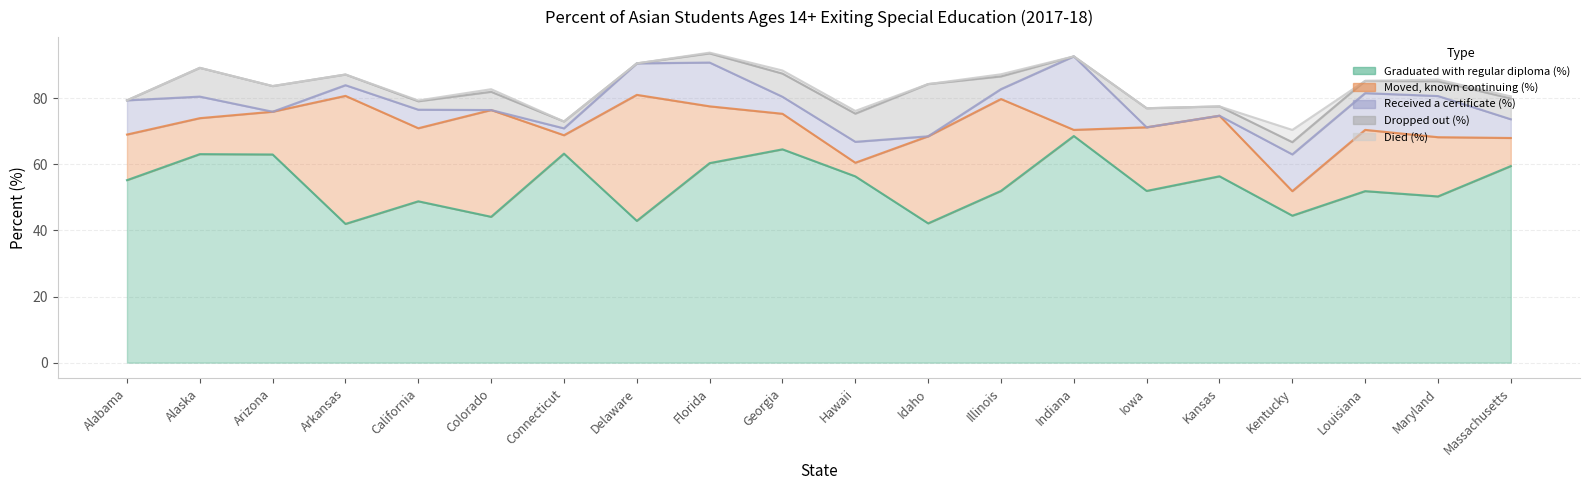

Does the chart have visible grid lines?

Yes